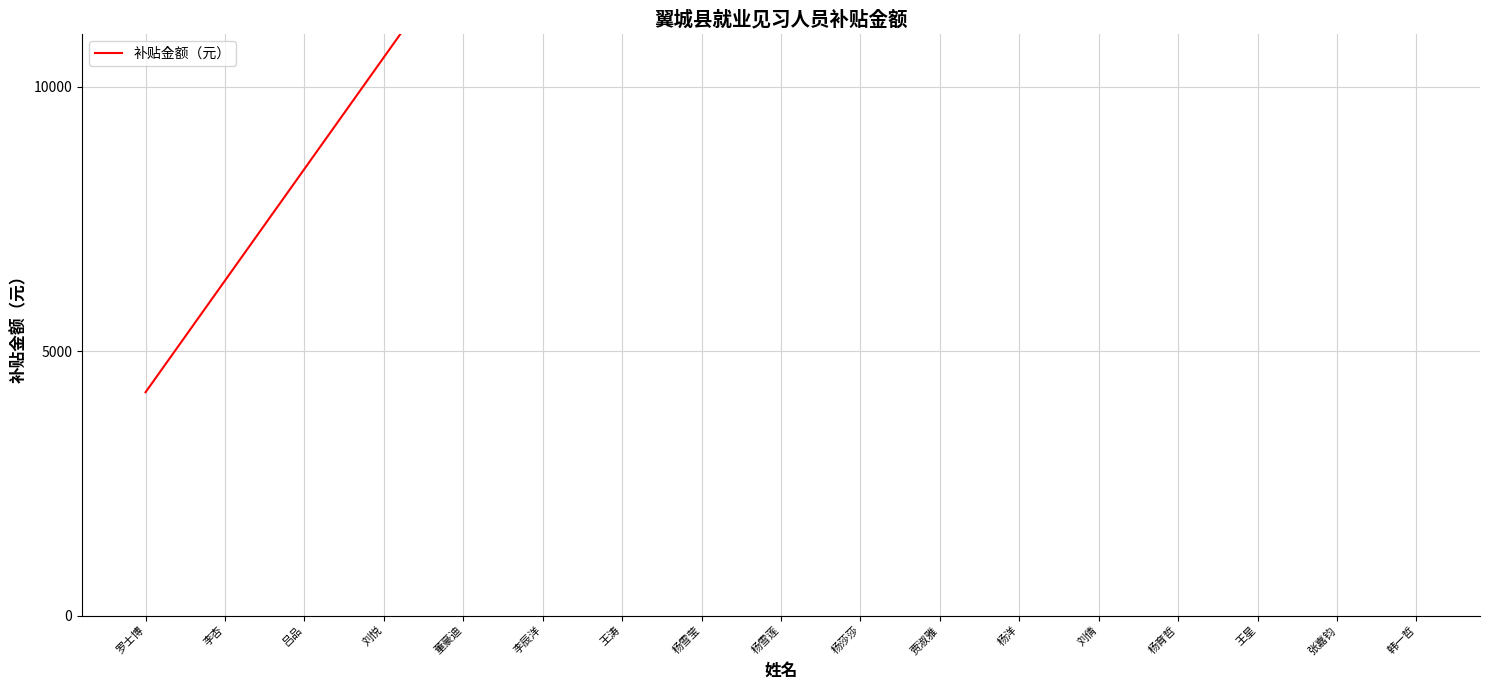

How many lines are shown in the chart?

1